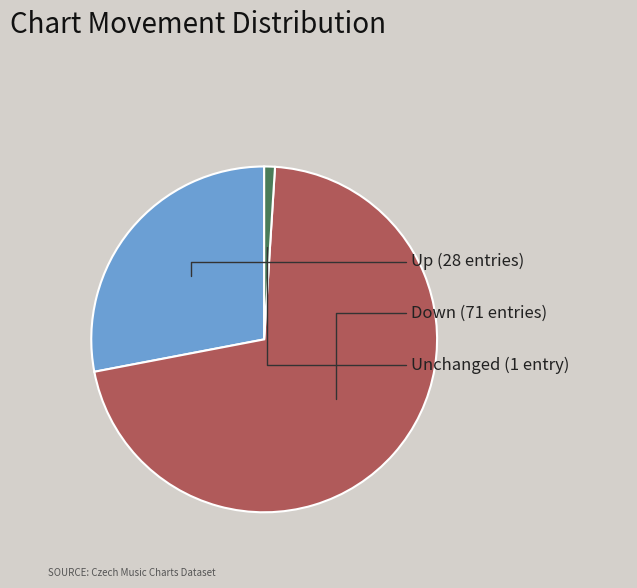

Is there a majority slice in this chart?

Yes